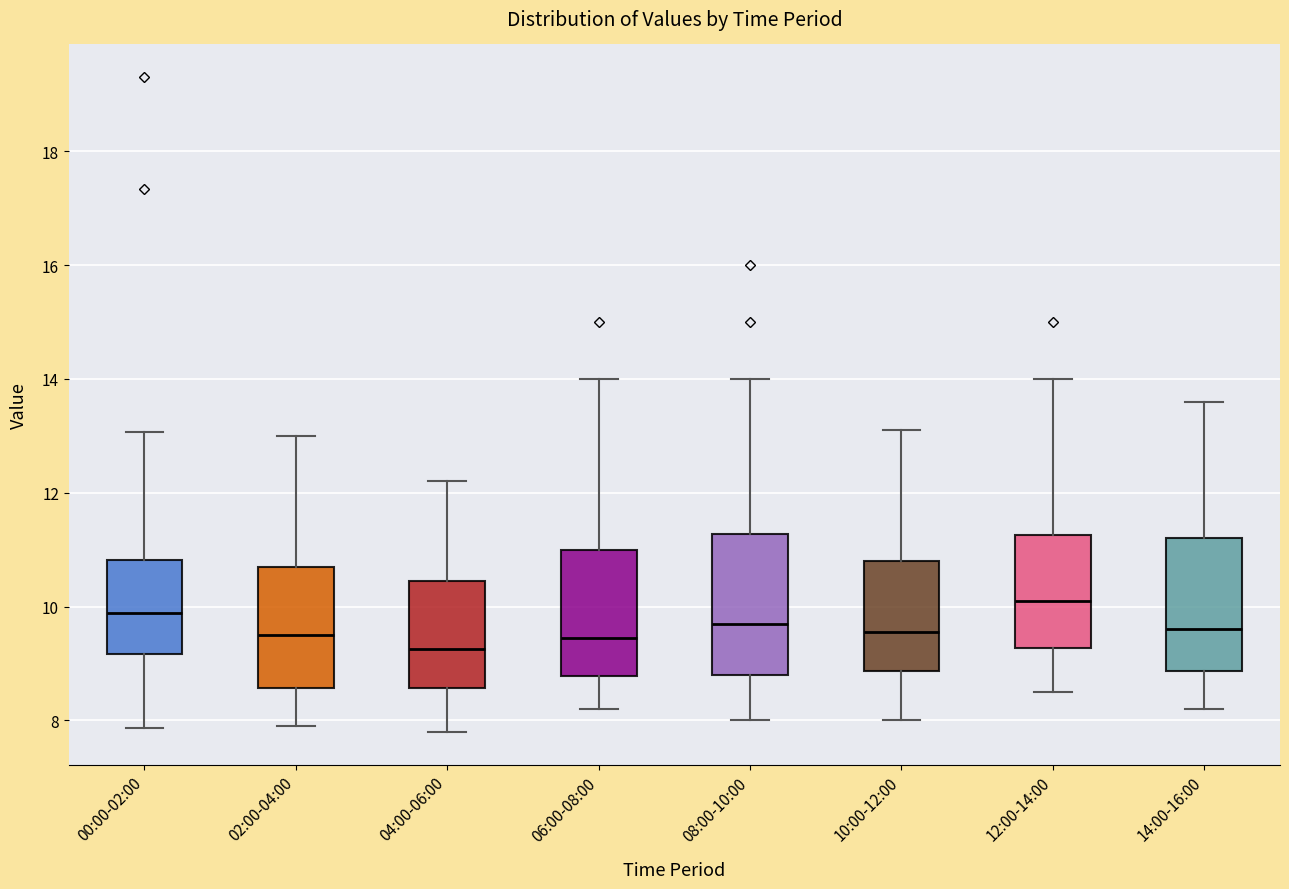

Reading left to right, read every box against the y-axis: the position of its median line, the range the box covers, and the ends of its whiskers. The values are not printed on the chart, so give them approximately, as read against the axis.

00:00-02:00: median 9.8, box 9.2 to 10.8, whiskers 7.8 to 13.0
02:00-04:00: median 9.6, box 8.6 to 10.8, whiskers 8.0 to 13.0
04:00-06:00: median 9.2, box 8.6 to 10.4, whiskers 7.8 to 12.2
06:00-08:00: median 9.4, box 8.8 to 11.0, whiskers 8.2 to 14.0
08:00-10:00: median 9.8, box 8.8 to 11.2, whiskers 8.0 to 14.0
10:00-12:00: median 9.6, box 8.8 to 10.8, whiskers 8.0 to 13.2
12:00-14:00: median 10.2, box 9.2 to 11.2, whiskers 8.6 to 14.0
14:00-16:00: median 9.6, box 8.8 to 11.2, whiskers 8.2 to 13.6